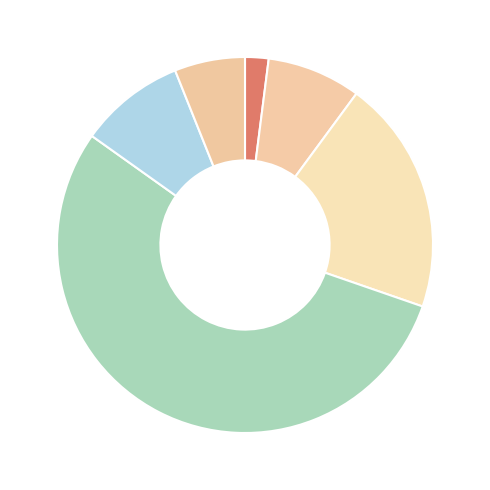

How many slices are in this pie chart?

6